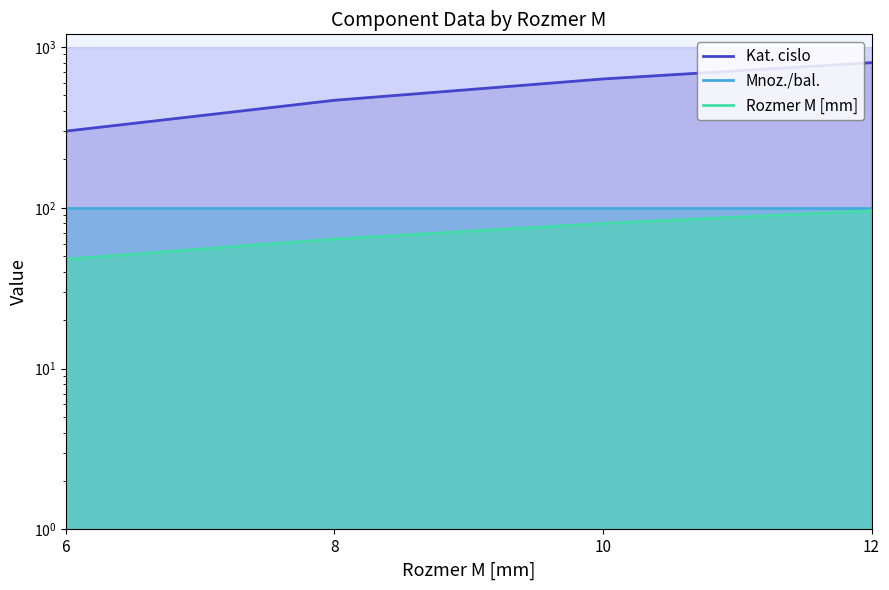

What is the value of the Mnoz./bal. point at the 2nd from the left?

100.0